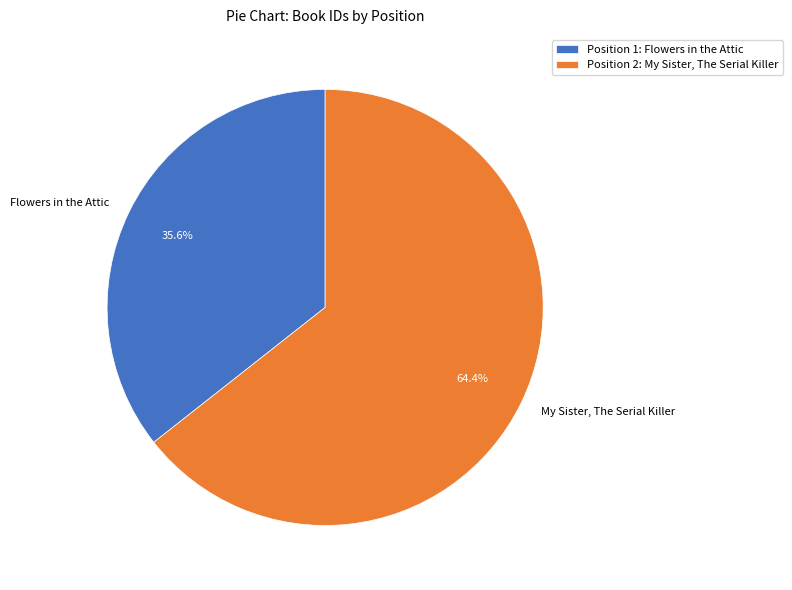

Which has a higher value, My Sister, The Serial Killer or Flowers in the Attic?

My Sister, The Serial Killer